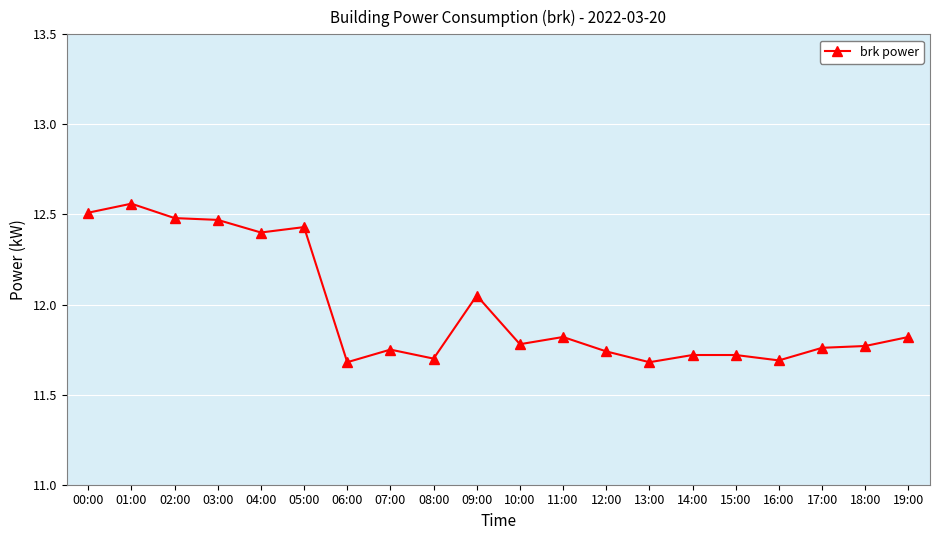

Is it true that the value at 16:00 is 11.7?

True